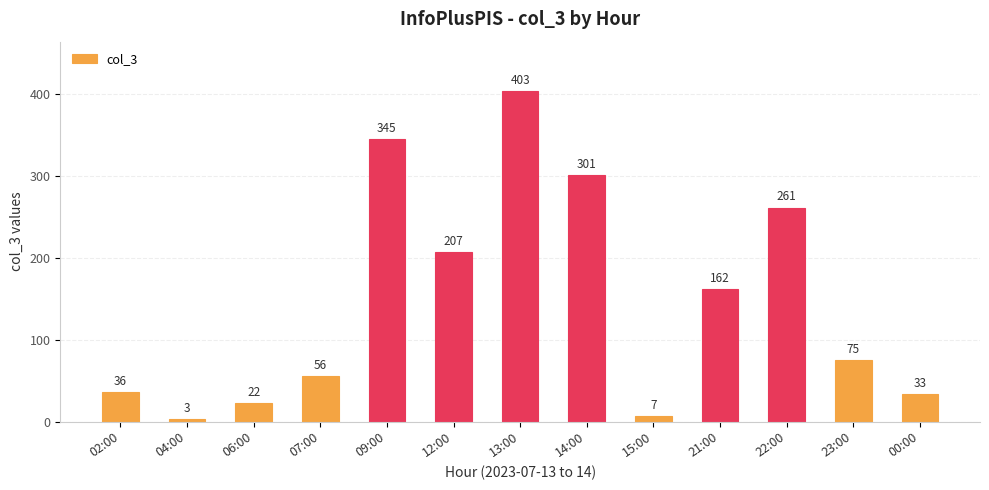

Where is the data nearest to the value 203?

12:00